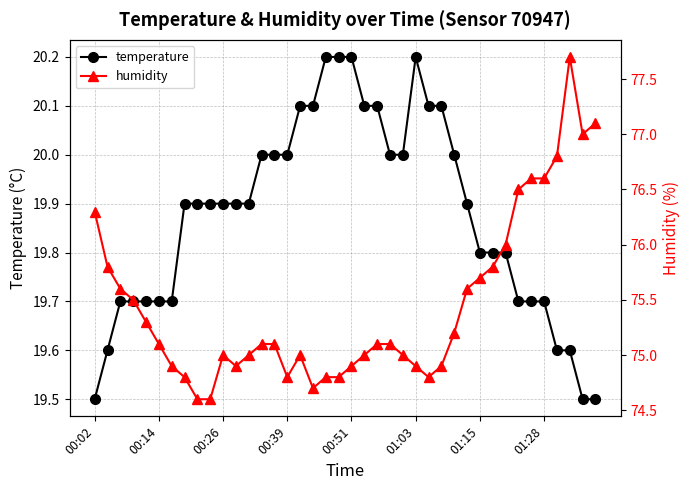

What is the minimum value for temperature?

19.5